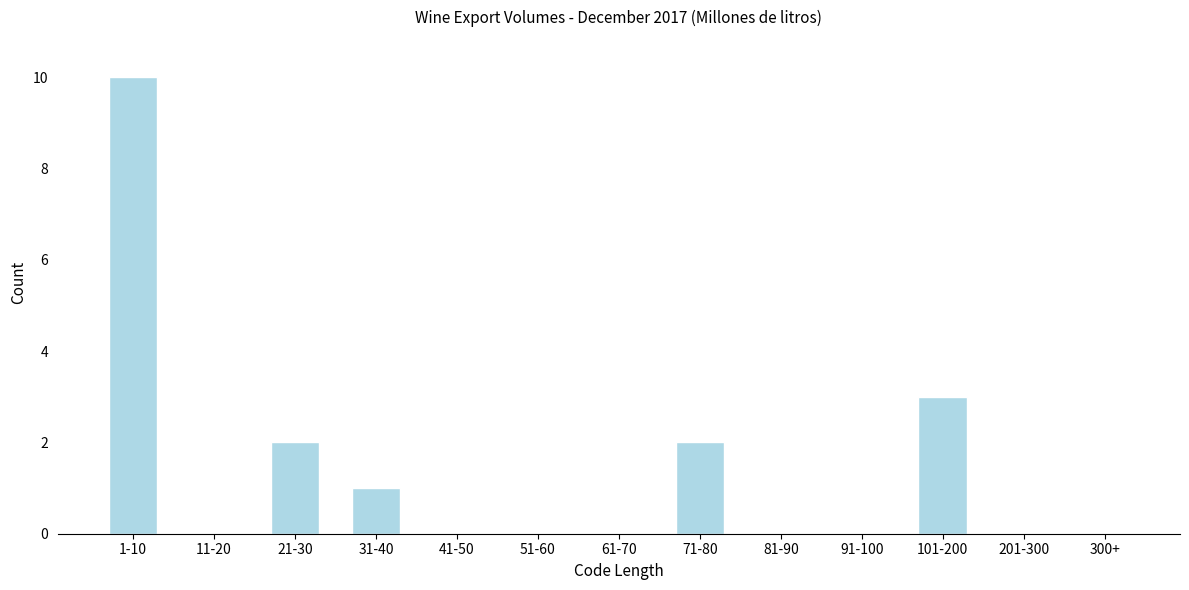

Reading right to left, extract all data points from this chart.

300+=0	201-300=0	101-200=3	91-100=0	81-90=0	71-80=2	61-70=0	51-60=0	41-50=0	31-40=1	21-30=2	11-20=0	1-10=10